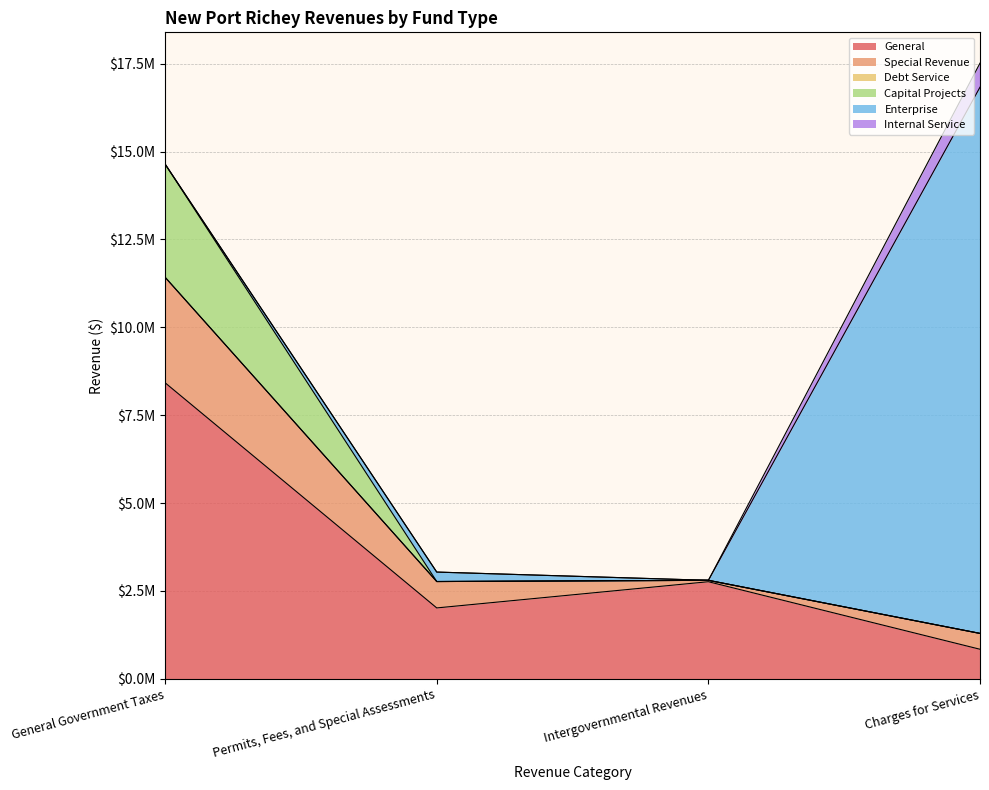

Between Permits, Fees, and Special Assessments and Charges for Services, which series saw the biggest shift?

Enterprise